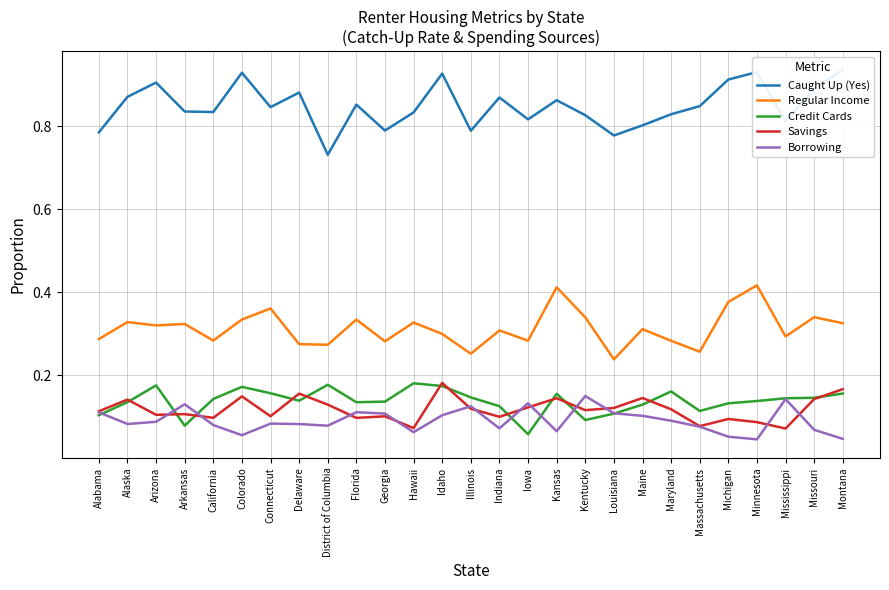

Rank the categories by Savings value from highest to lowest.

Idaho, Montana, Delaware, Colorado, Maine, Kansas, Missouri, Alaska, District of Columbia, Iowa, Louisiana, Illinois, Maryland, Kentucky, Alabama, Arkansas, Arizona, Connecticut, Georgia, Indiana, California, Florida, Michigan, Minnesota, Massachusetts, Hawaii, Mississippi